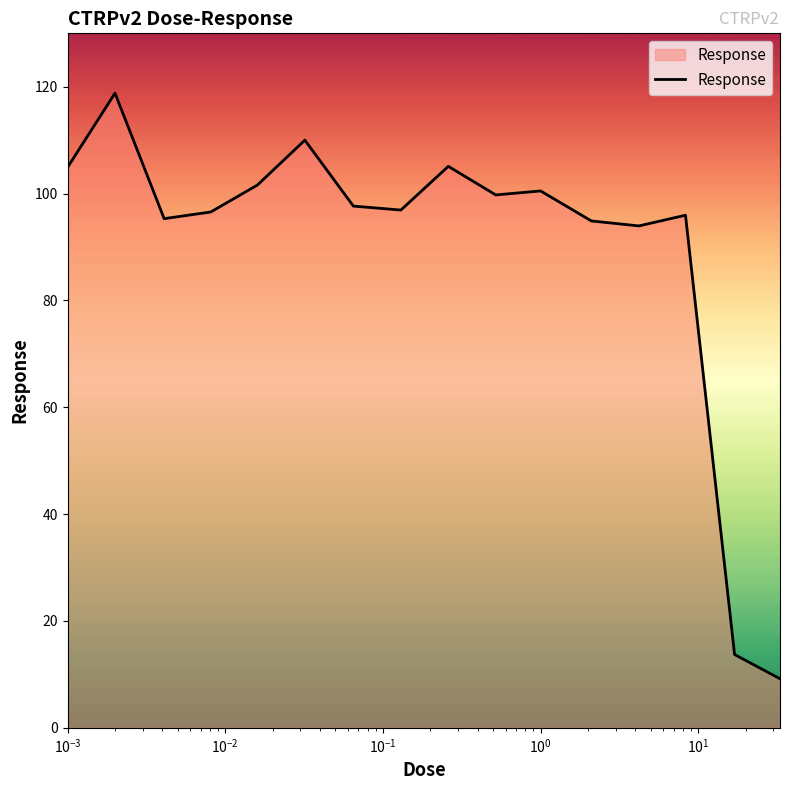

What is the maximum value shown in the chart?

118.8